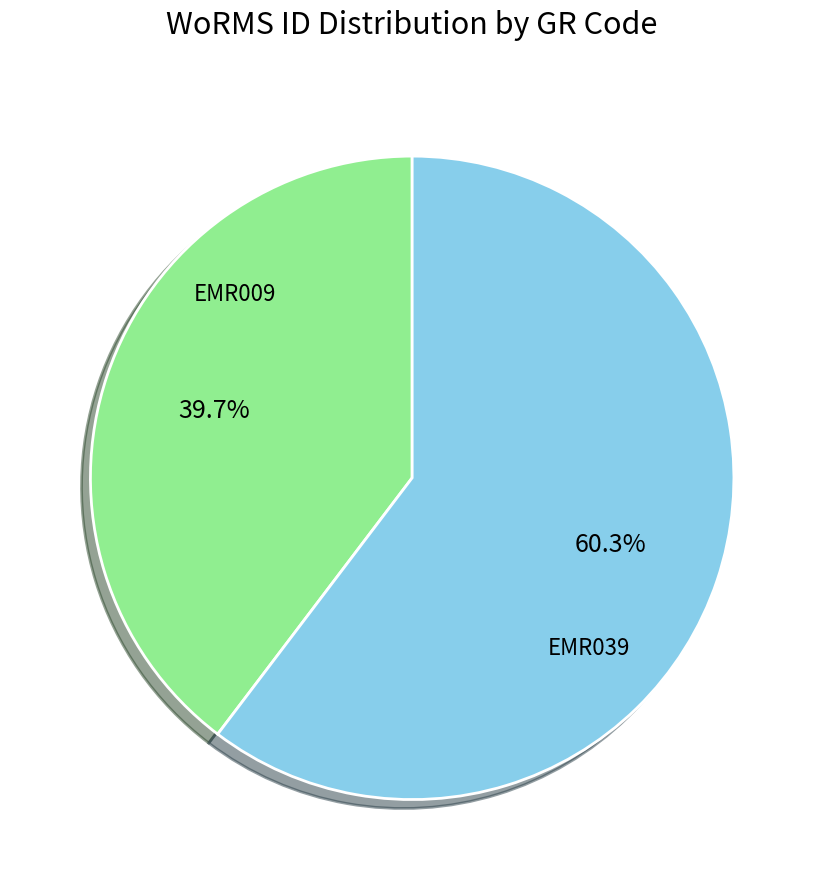

Is there a majority slice in this chart?

Yes